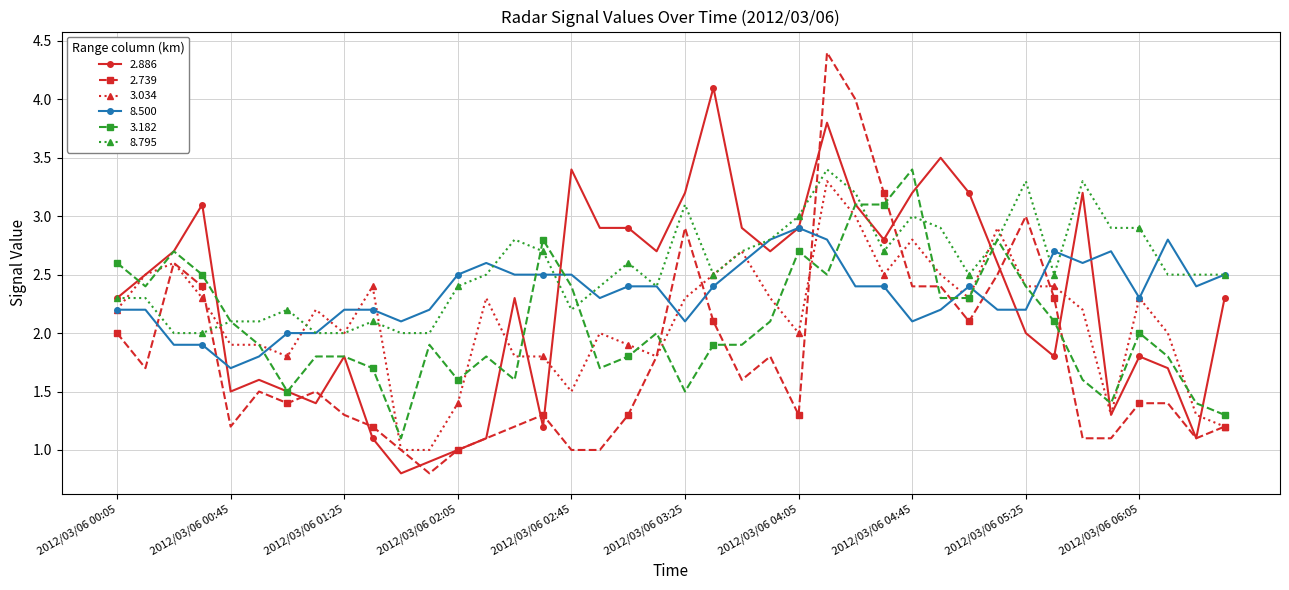

Does the chart display data point markers on the line(s)?

Yes